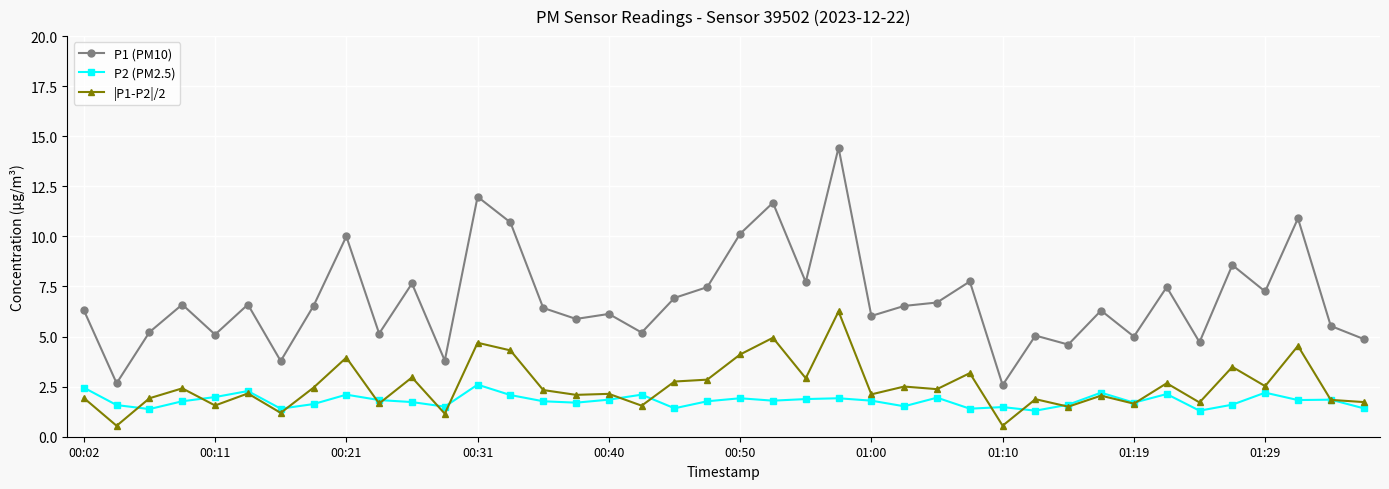

How many distinct data groups are displayed?

3